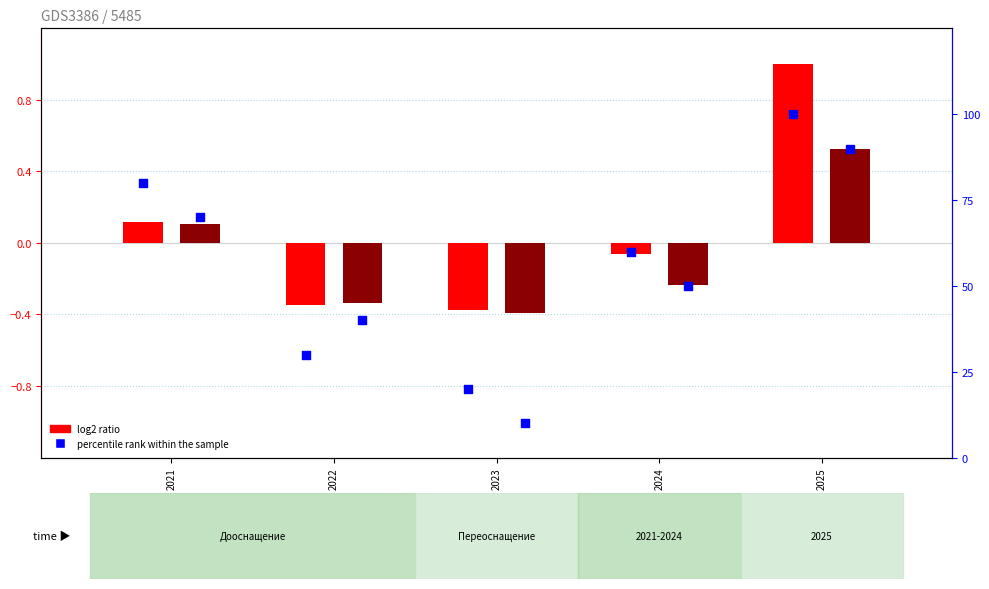

Between 2021 and 2025, which is larger?

2025